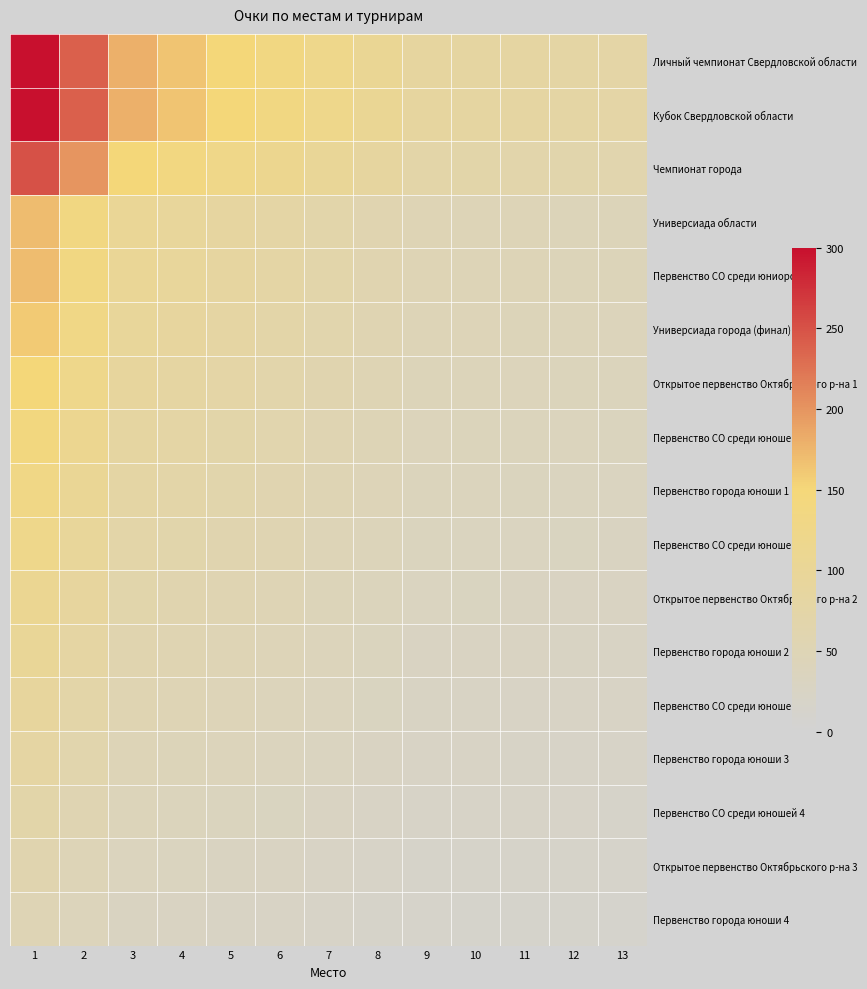

Between 1 and 3, which series saw the biggest shift?

Личный чемпионат Свердловской области